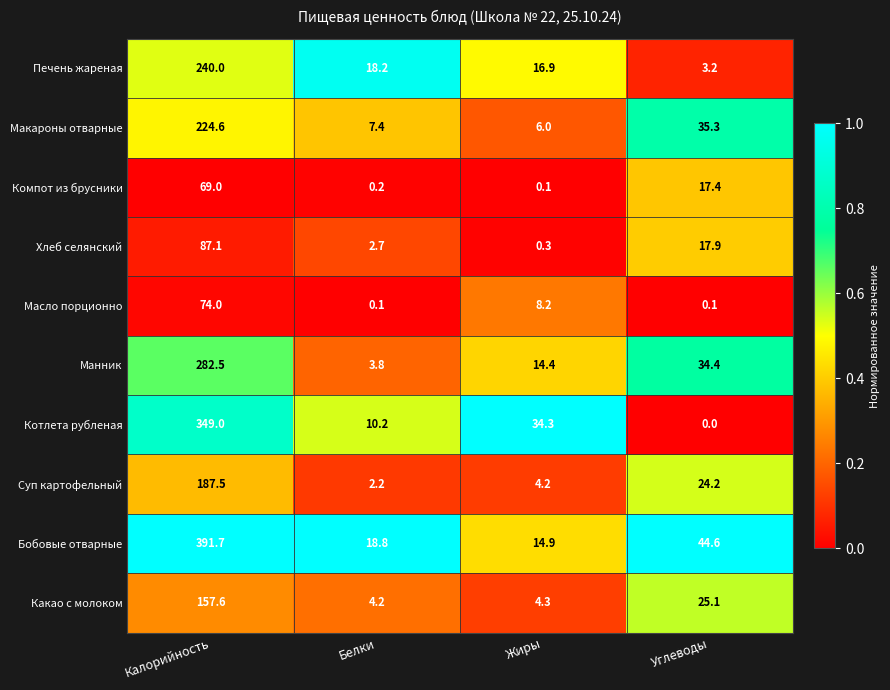

What is the sum of the Масло порционно values at Калорийность and Белки?

74.1